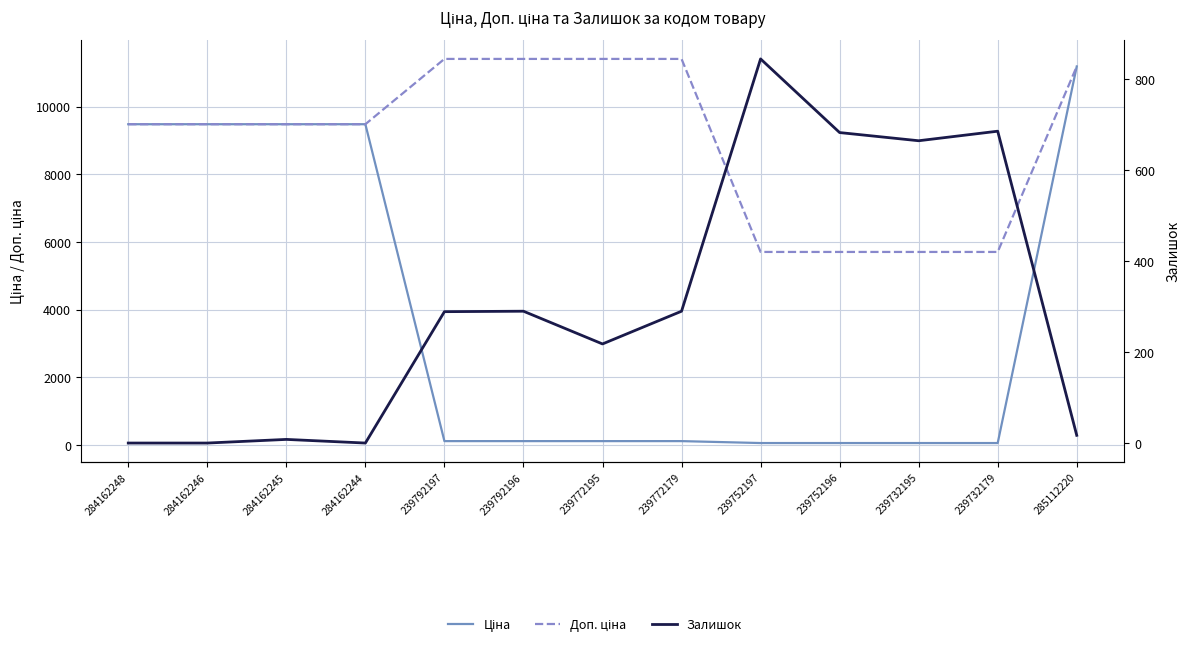

Count the number of categories in the chart.

13